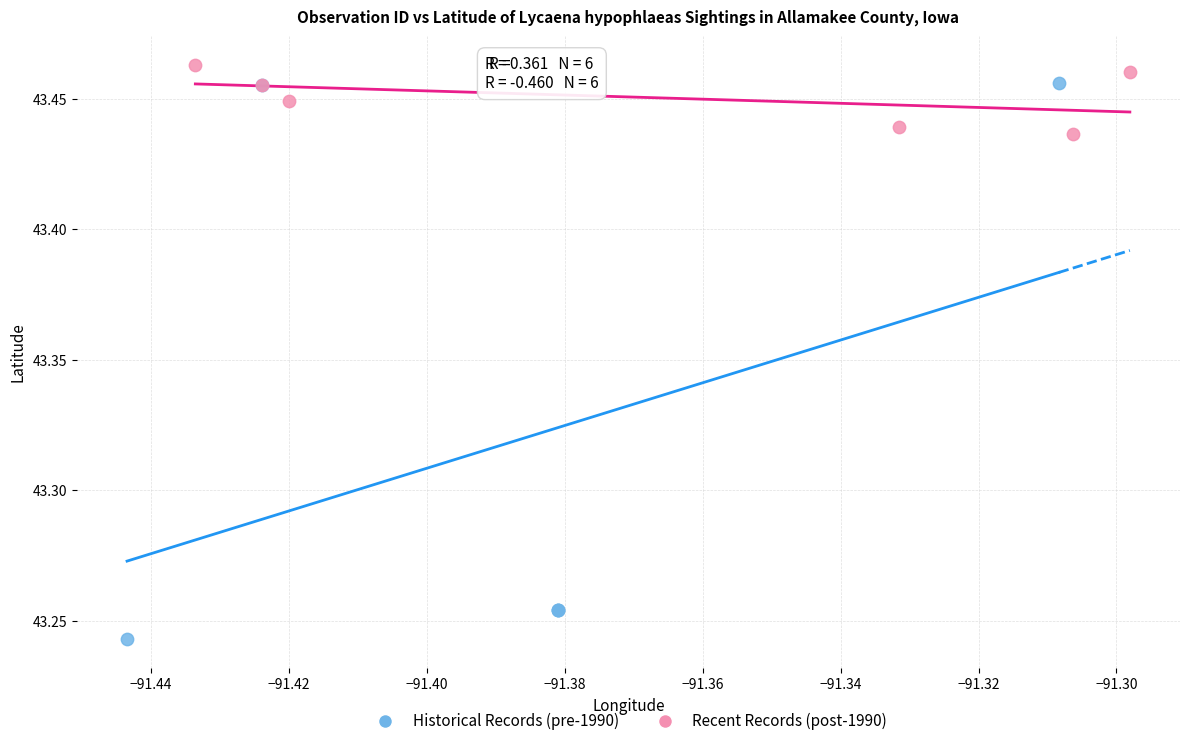

What are all the series names shown in the legend?

Historical Records (pre-1990), Recent Records (post-1990)